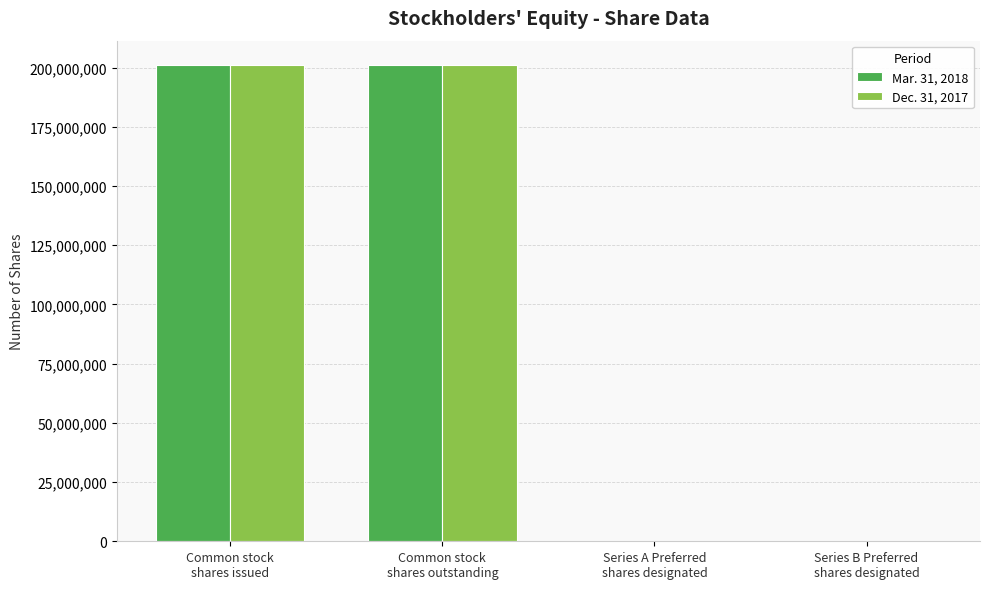

Which has a higher value, Common stock
shares issued or Series B Preferred
shares designated?

Common stock
shares issued